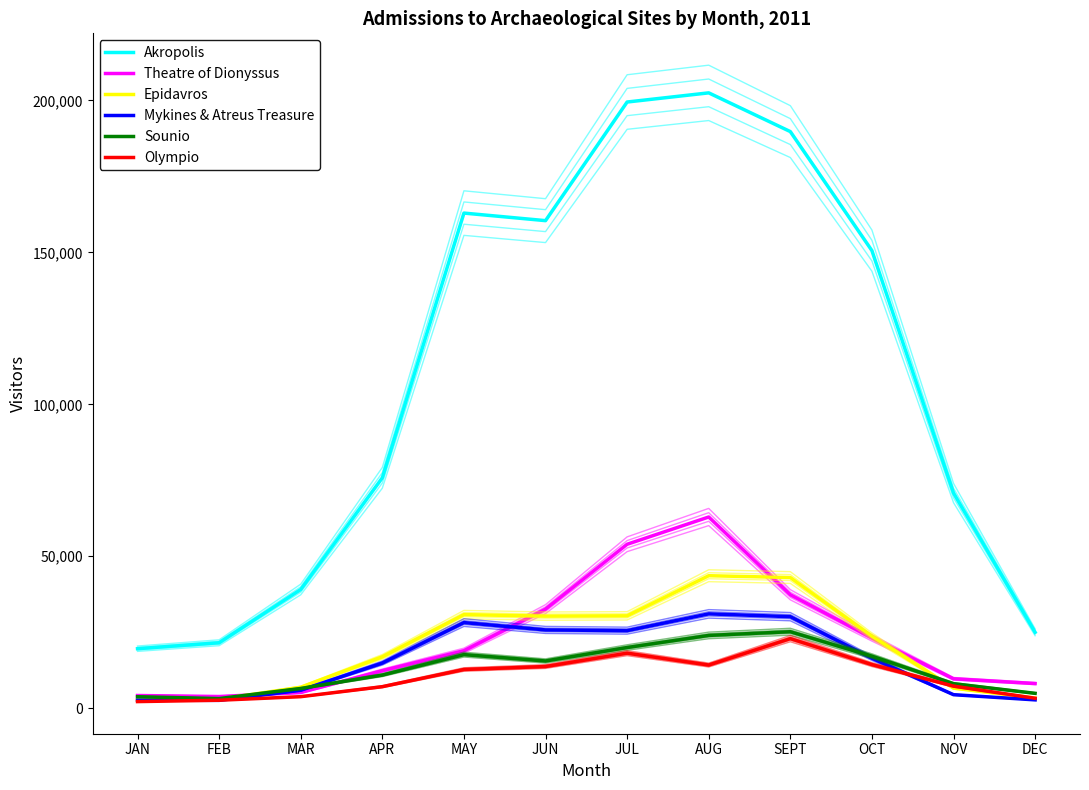

Which series has the largest total across all categories?

Akropolis